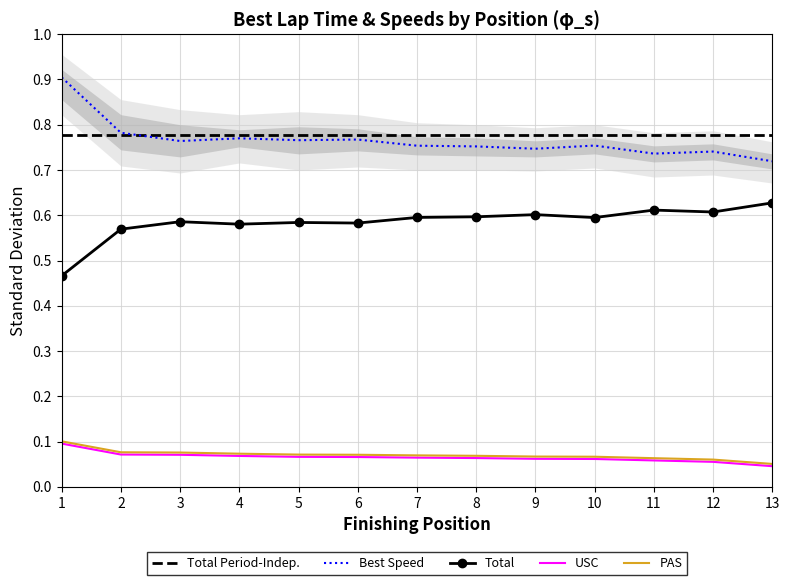

True or false: USC and PAS intersect in this chart.

False